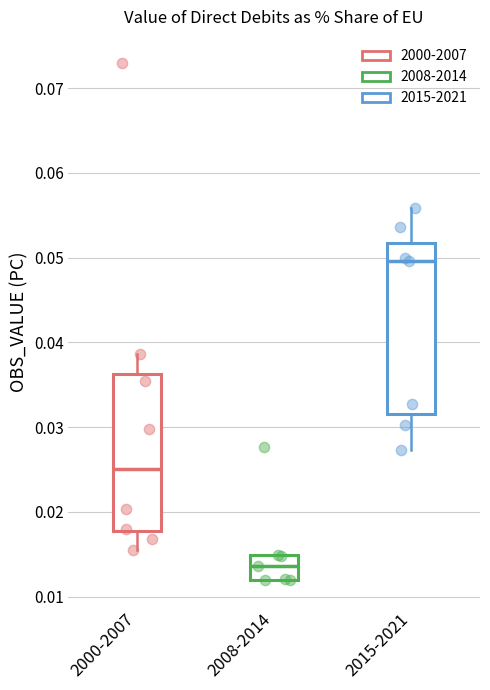

Where is the lower edge of the box for 2008-2014 on the y-axis? The values are not printed on the chart, so give them approximately, as read against the axis.

0.012